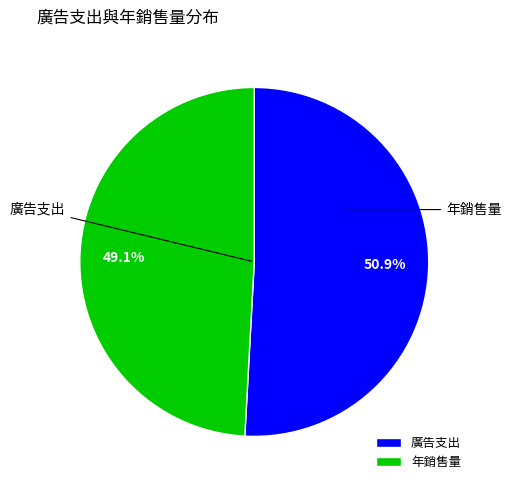

To the nearest percent, what portion does 年銷售量 represent?

49%